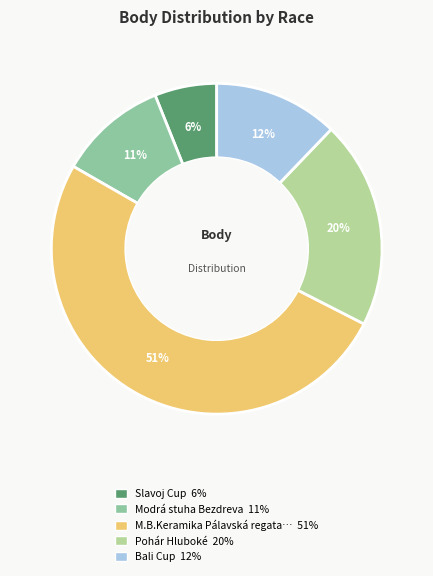

To the nearest percent, what is the difference between the largest and smallest slice percentages?

45%